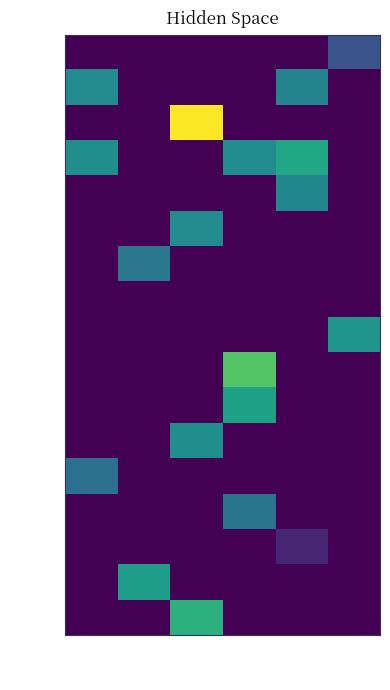

At which category does the chart reach its peak across all series?

-55